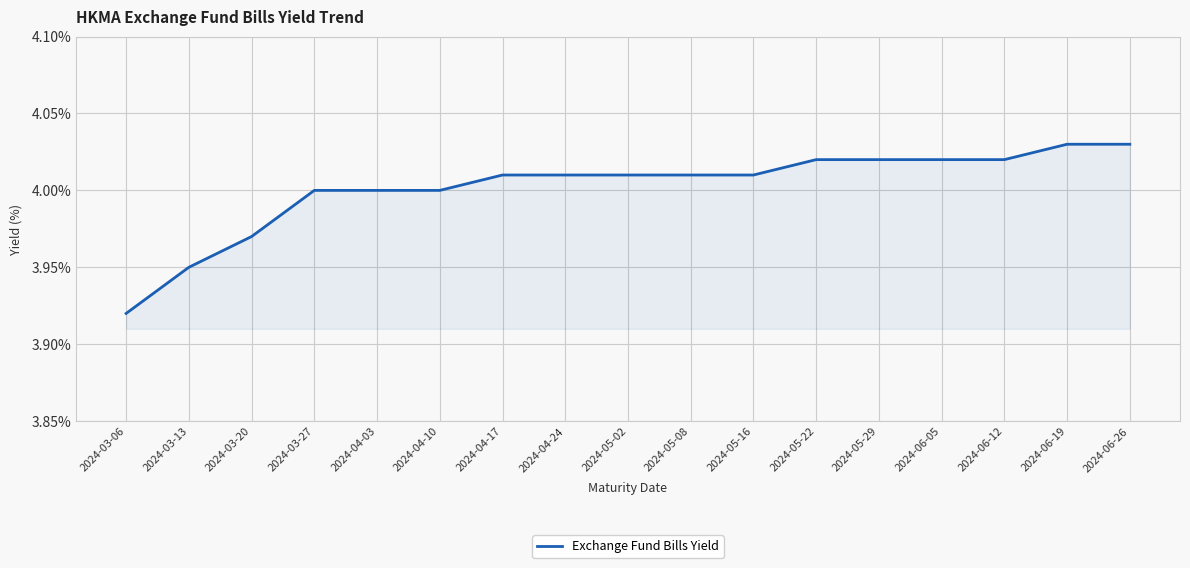

Does the chart display data point markers on the line(s)?

No